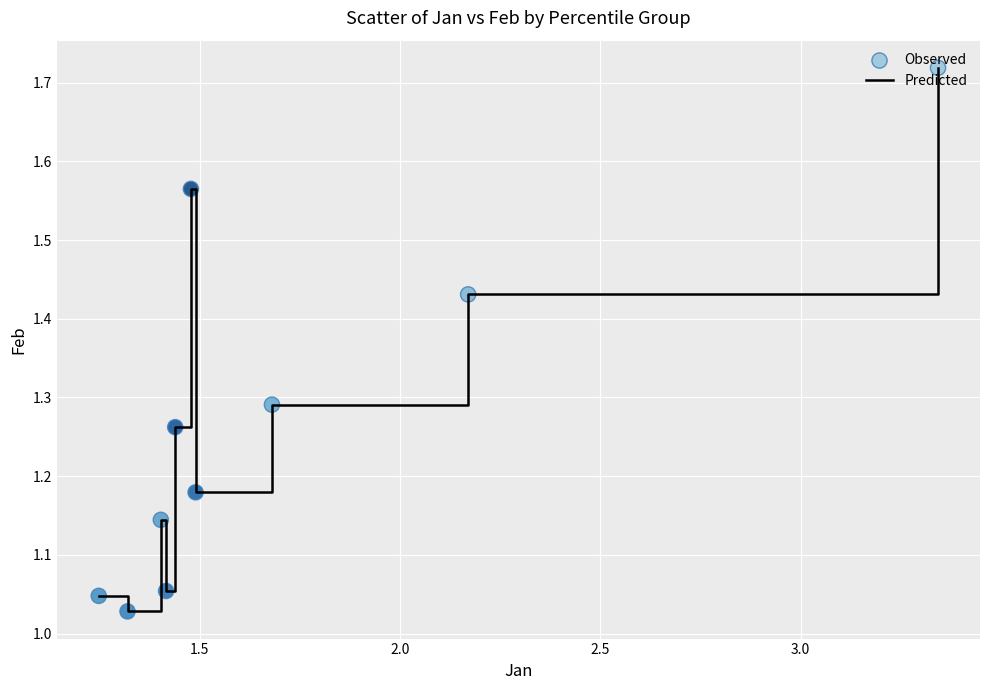

What is the difference between the maximum and minimum values?

0.7